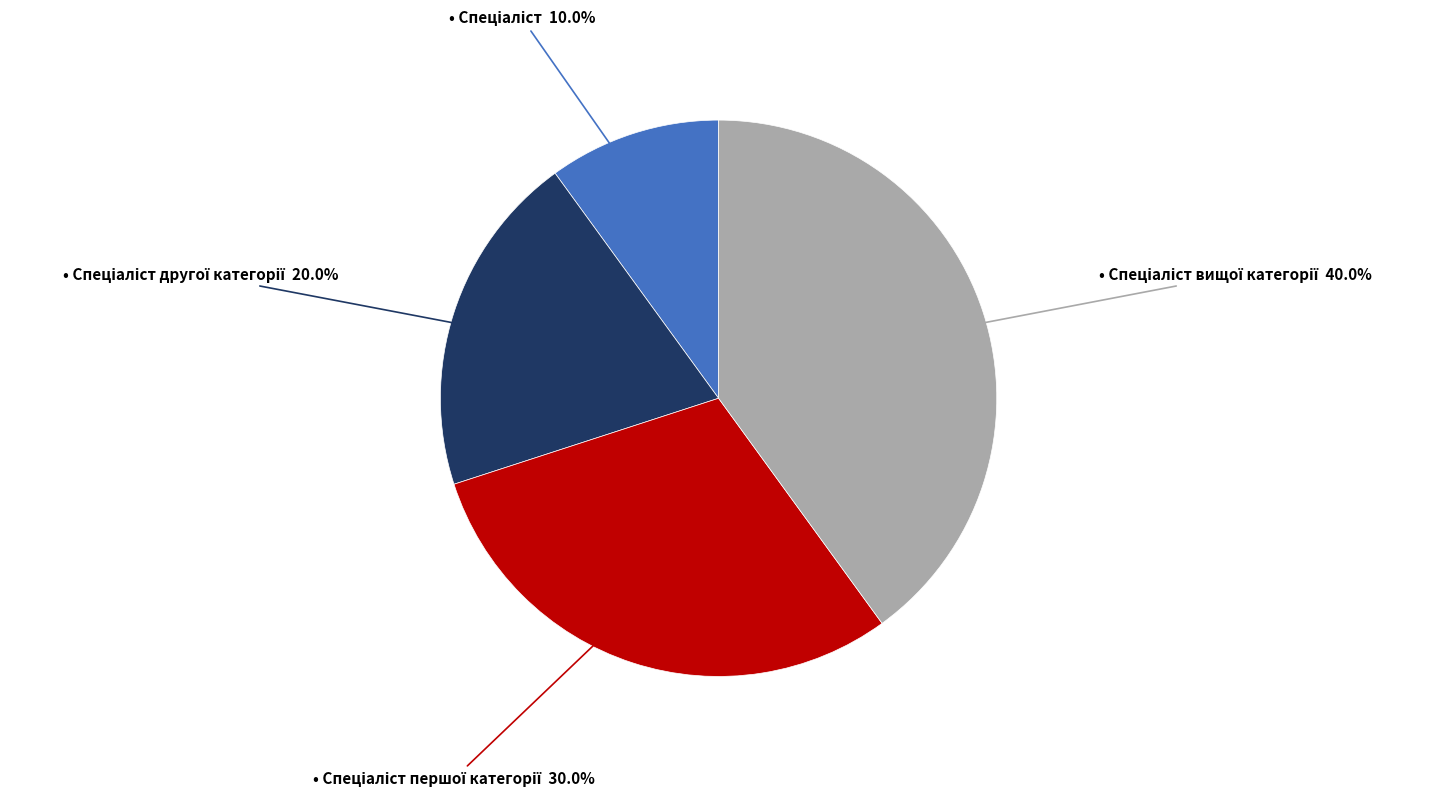

How many segments does this pie chart have?

4